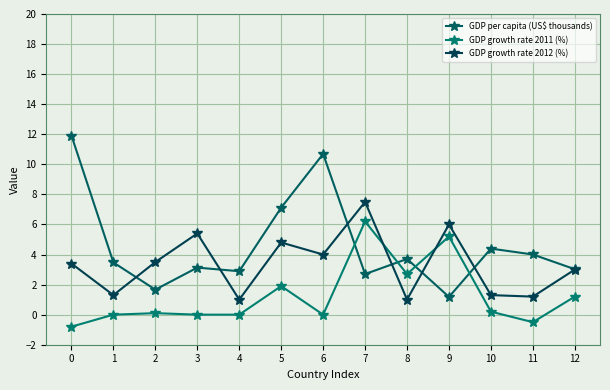

What is the value of the GDP growth rate 2012 (%) point at the 2nd from the left?

1.3